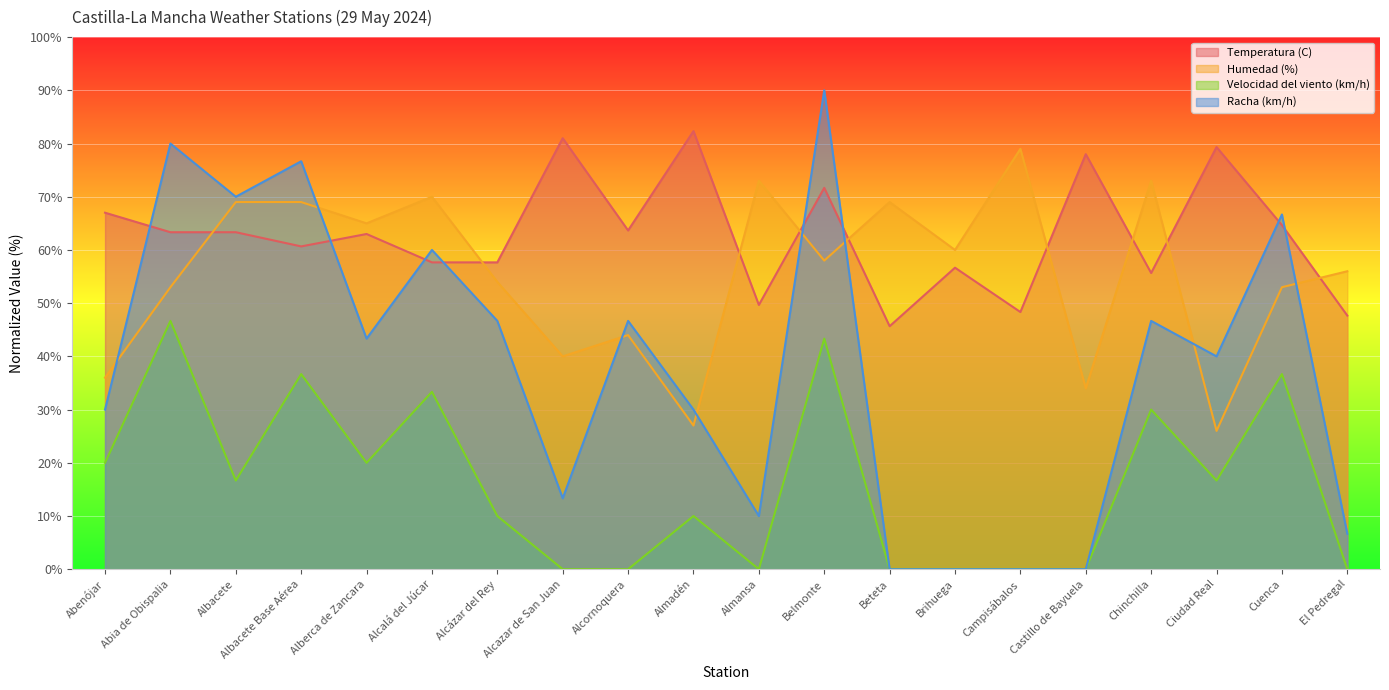

Between which two adjacent categories do Humedad (%) and Temperatura (C) first intersect?

Abia de Obispalia and Albacete